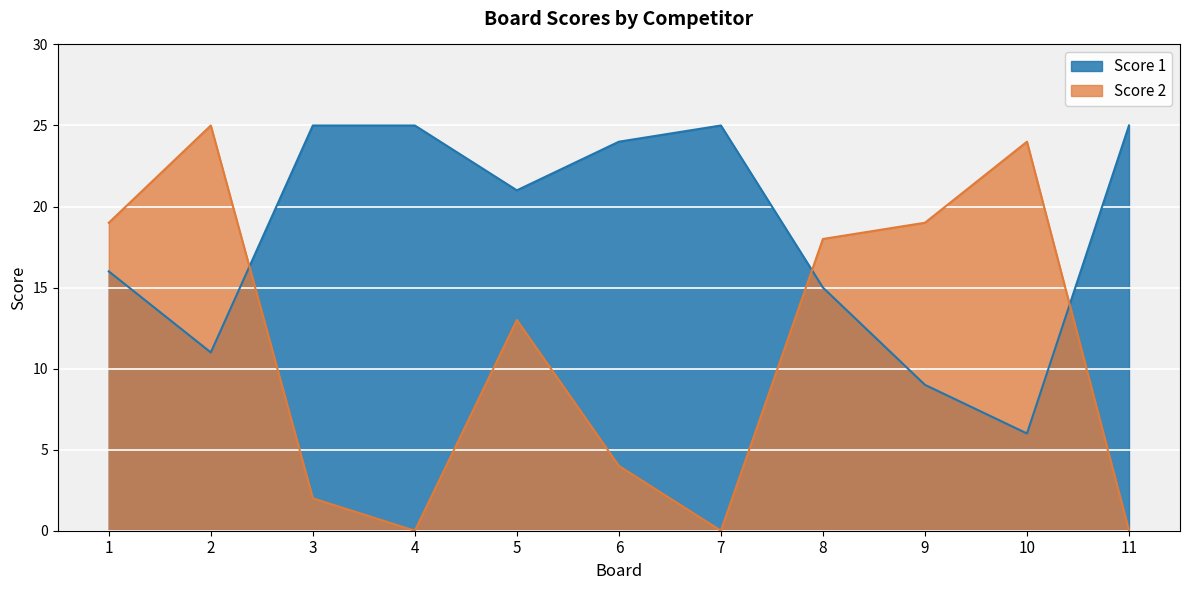

What is the difference between the maximum and minimum values in the Score 2 series?

25